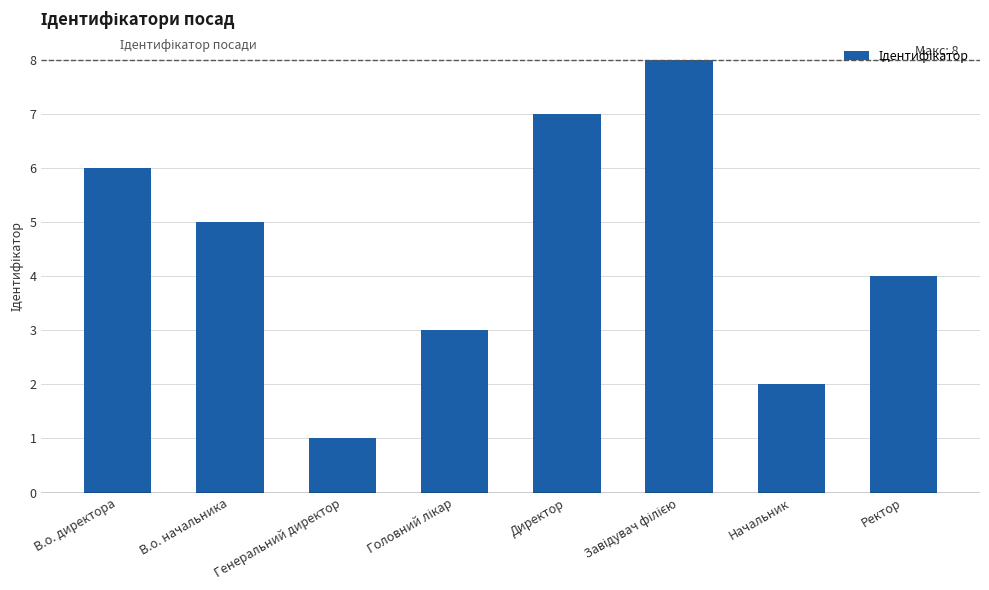

How many bars are there in total?

8